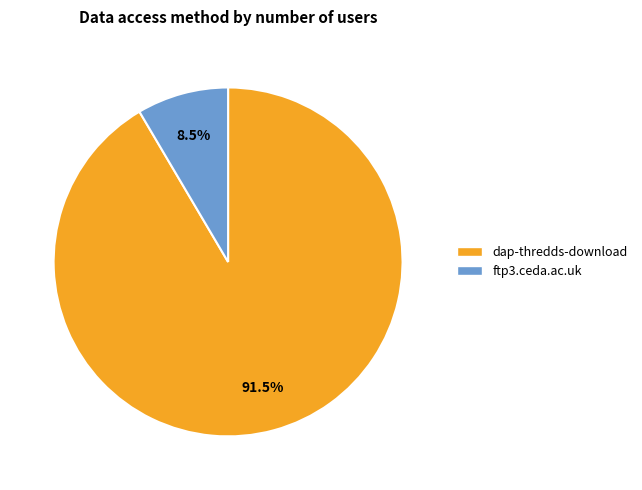

Which slice represents more than half of the pie?

dap-thredds-download